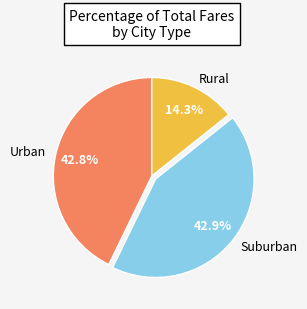

What is the smallest slice in the pie chart?

Rural